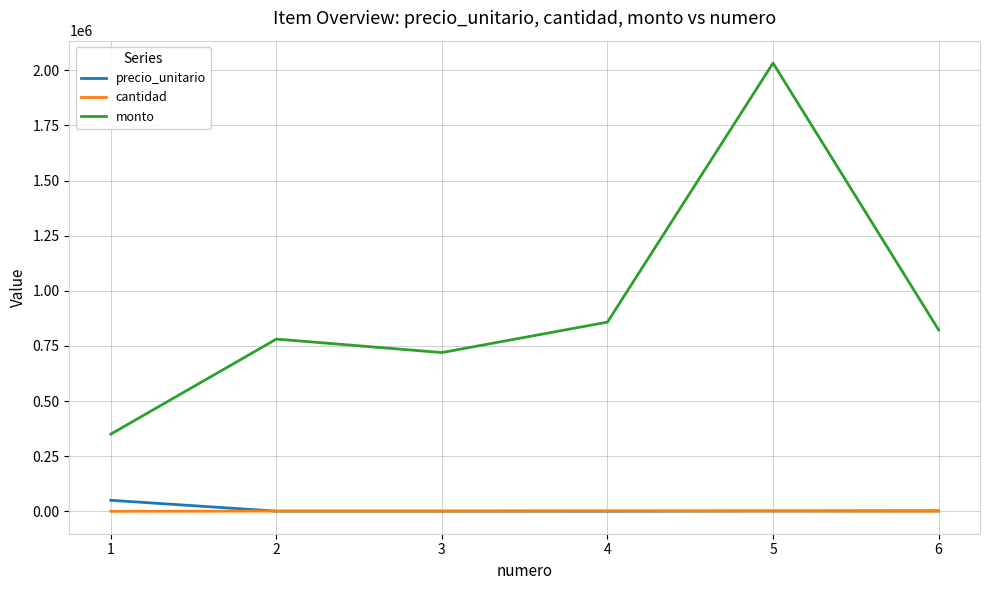

The precio_unitario series shows 847 at 3. True or false?

True